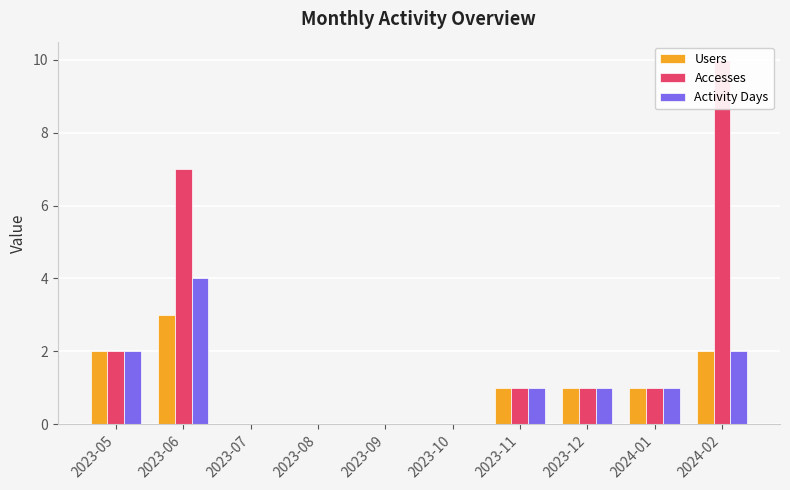

Which category has the lowest value across all series?

2023-07